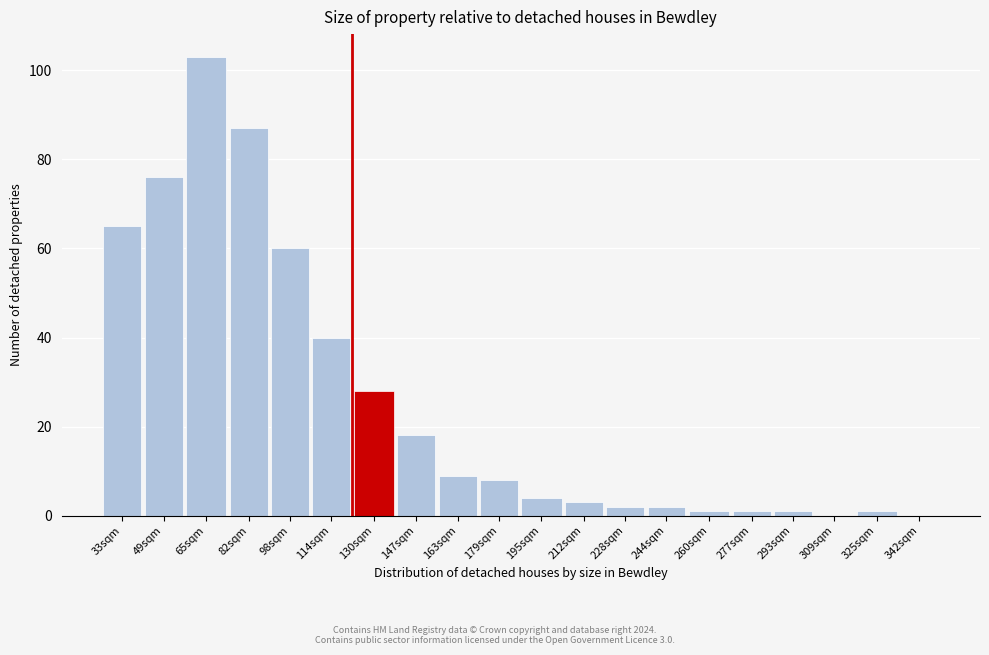

Reading left to right, what are all the values shown in this chart?

33sqm=65	49sqm=76	65sqm=103	82sqm=87	98sqm=60	114sqm=40	130sqm=28	147sqm=18	163sqm=9	179sqm=8	195sqm=4	212sqm=3	228sqm=2	244sqm=2	260sqm=1	277sqm=1	293sqm=1	309sqm=0	325sqm=1	342sqm=0